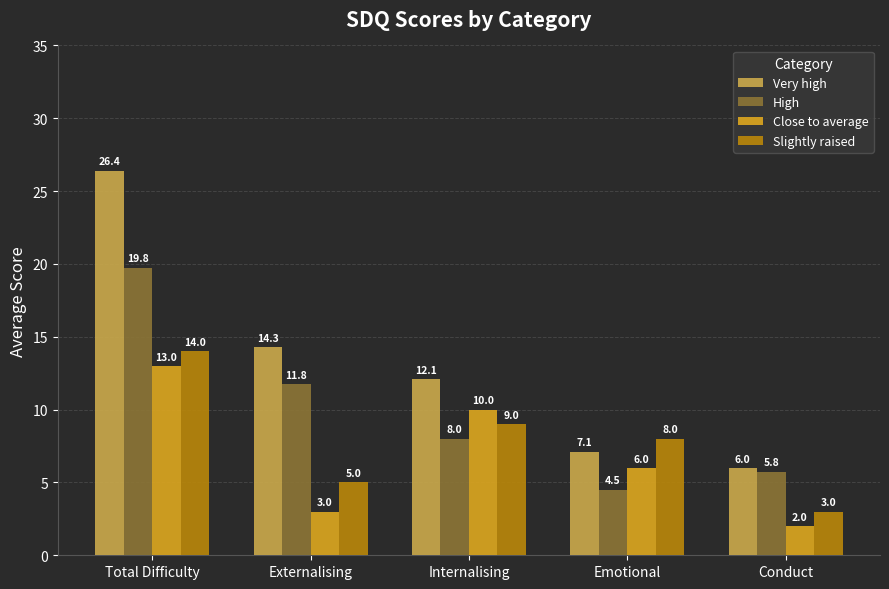

Are the bars grouped side by side (vs. stacked)?

Yes